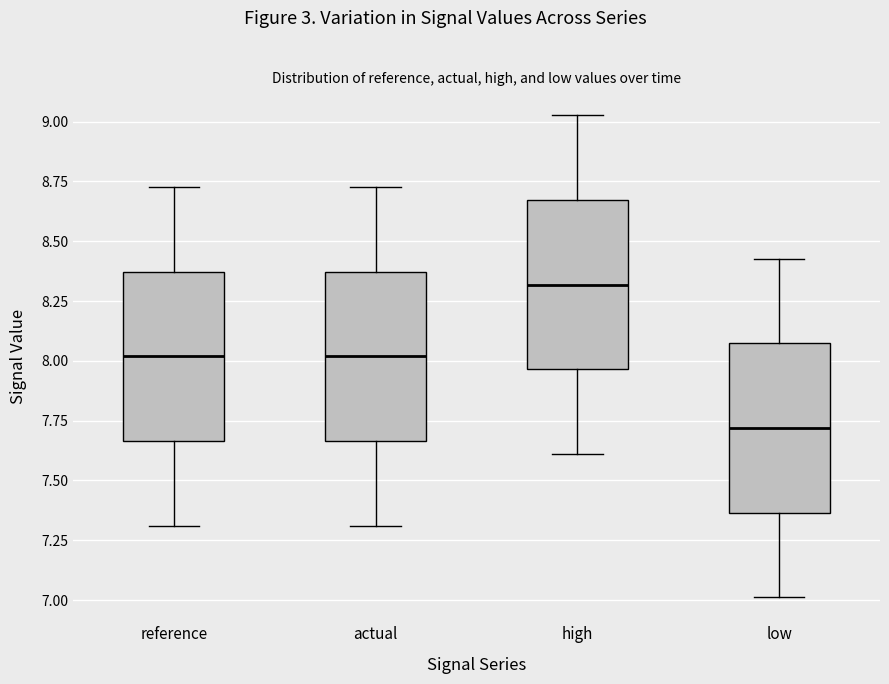

Which box has the lowest median line?

low